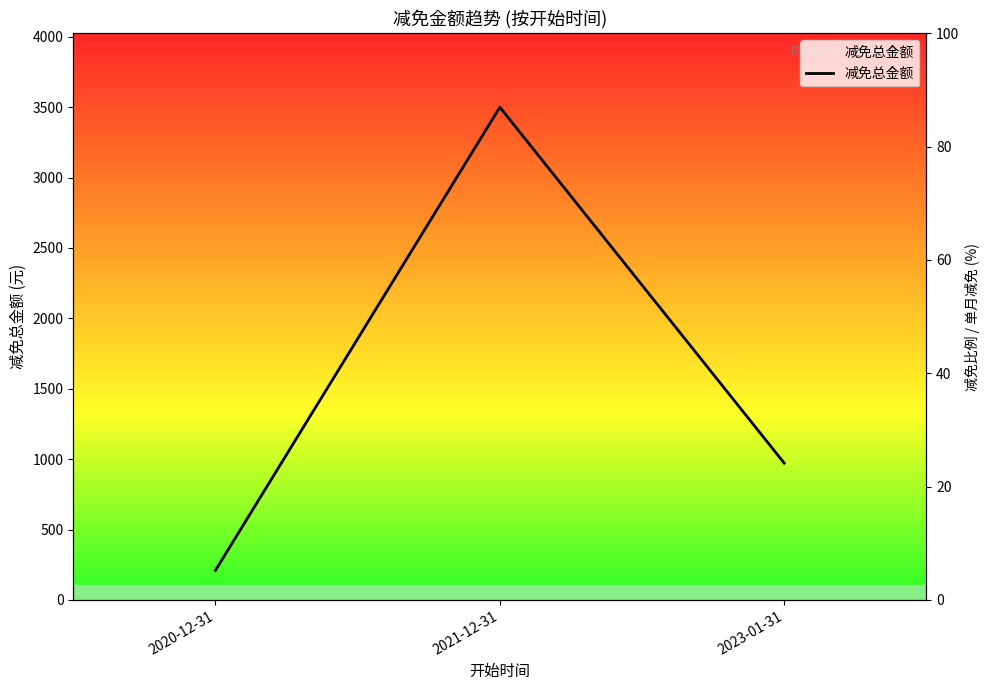

Which has a higher value, 2021-12-31 or 2023-01-31?

2021-12-31